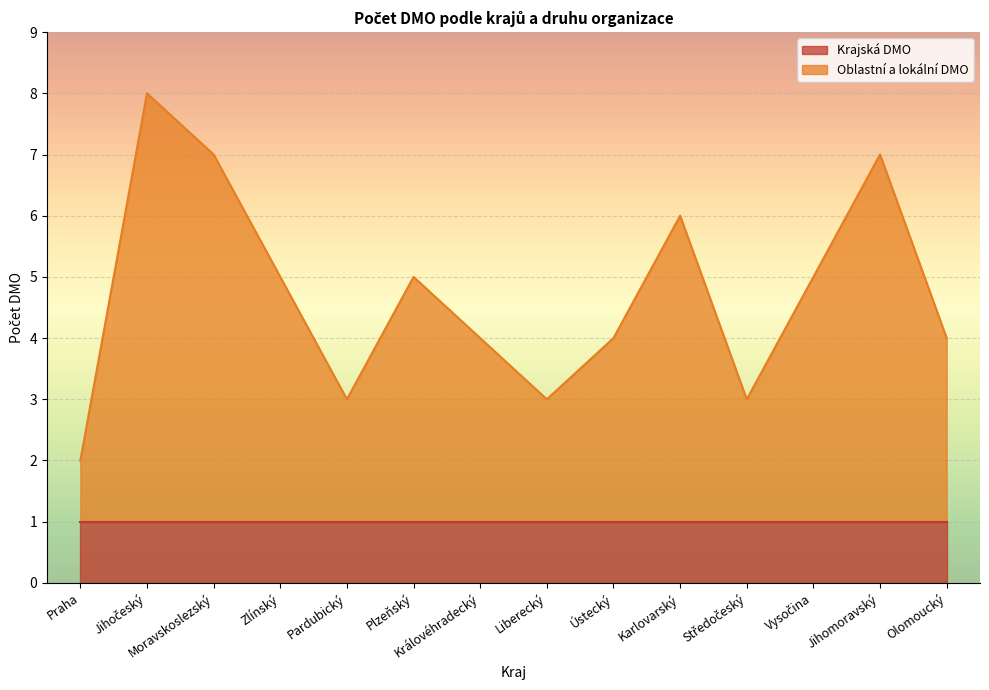

Rank the categories by value from highest to lowest.

Jihočeský, Moravskoslezský, Jihomoravský, Karlovarský, Zlínský, Plzeňský, Vysočina, Královéhradecký, Ústecký, Olomoucký, Pardubický, Liberecký, Středočeský, Praha